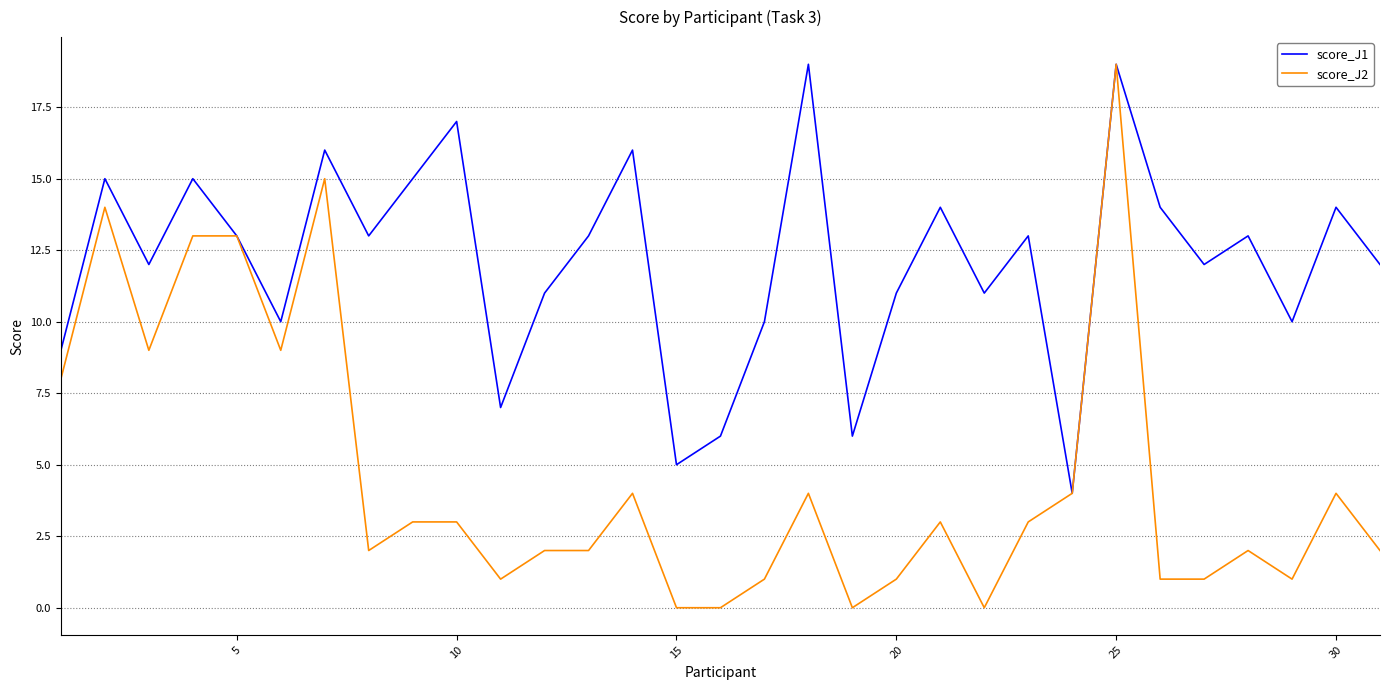

Which series has the largest total across all categories?

score_J1